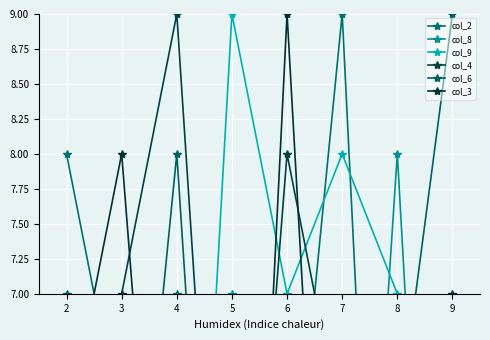

What is the difference between the col_9 values at 3 and 5?

8